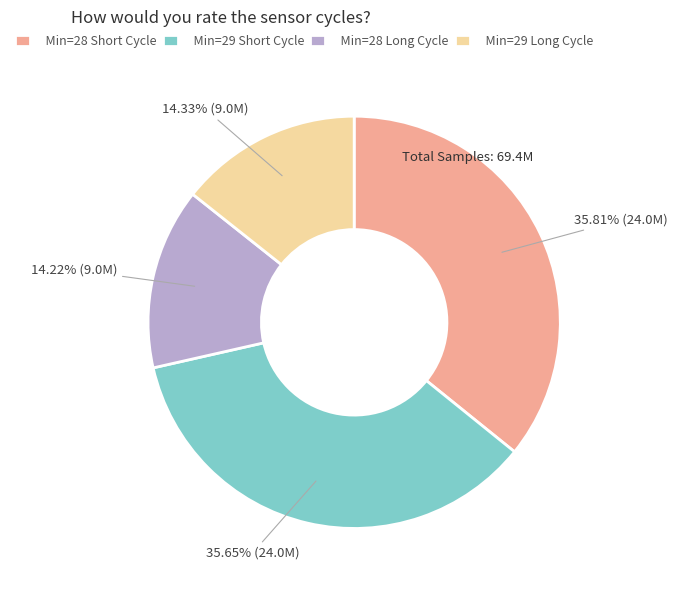

Does Min=29 Long Cycle account for over 50% of the chart?

No